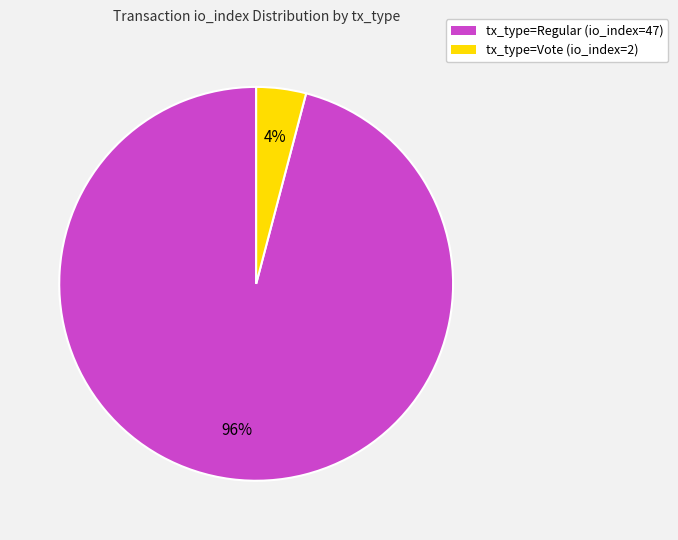

Between tx_type=Regular (io_index=47) and tx_type=Vote (io_index=2), which is larger?

tx_type=Regular (io_index=47)